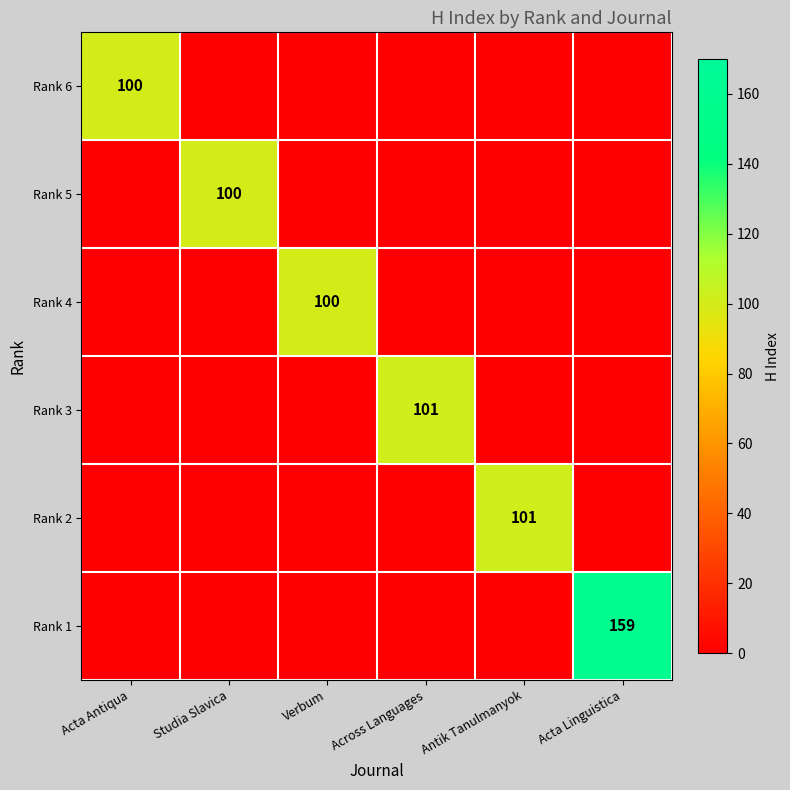

The Rank 4 series shows 58 at Verbum. True or false?

False